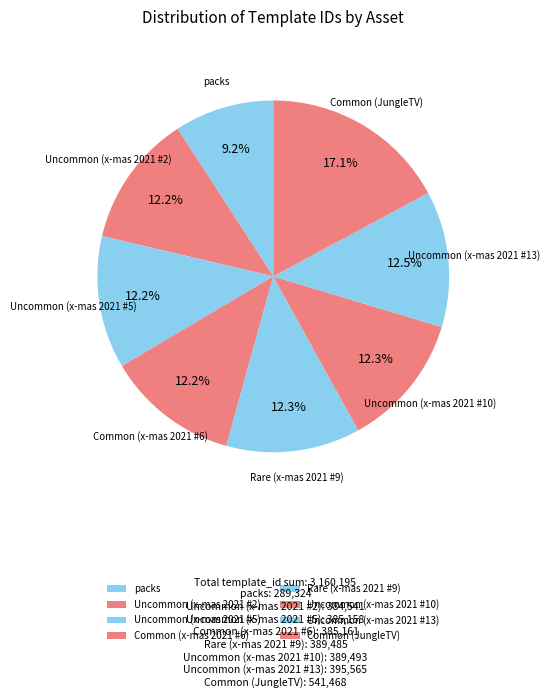

What portion of the pie excludes packs?

90.8%